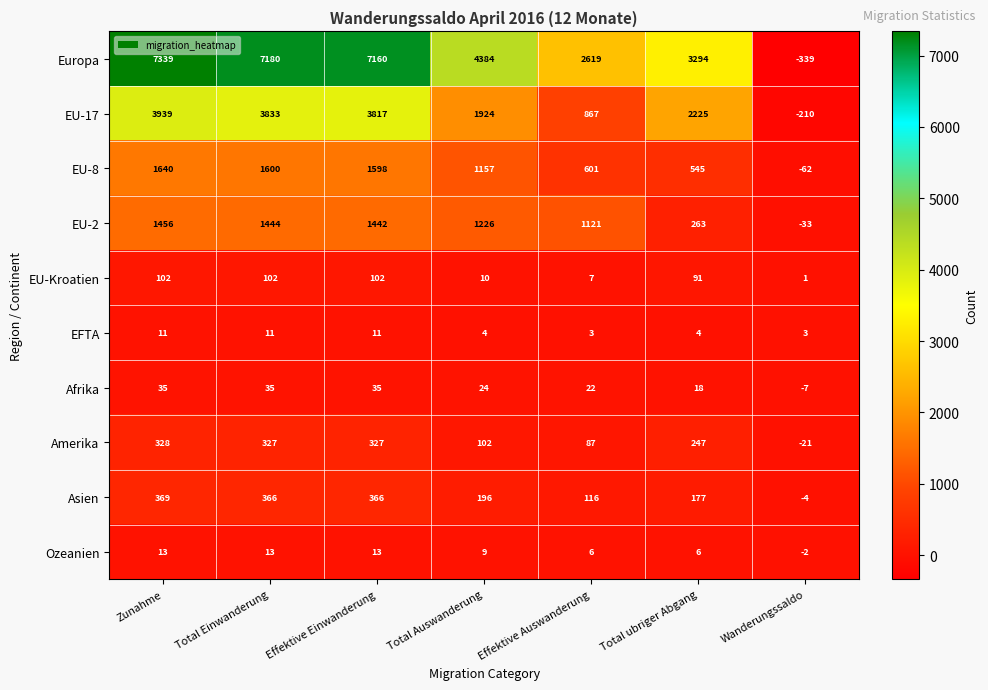

What is the maximum value shown in the chart?

7339